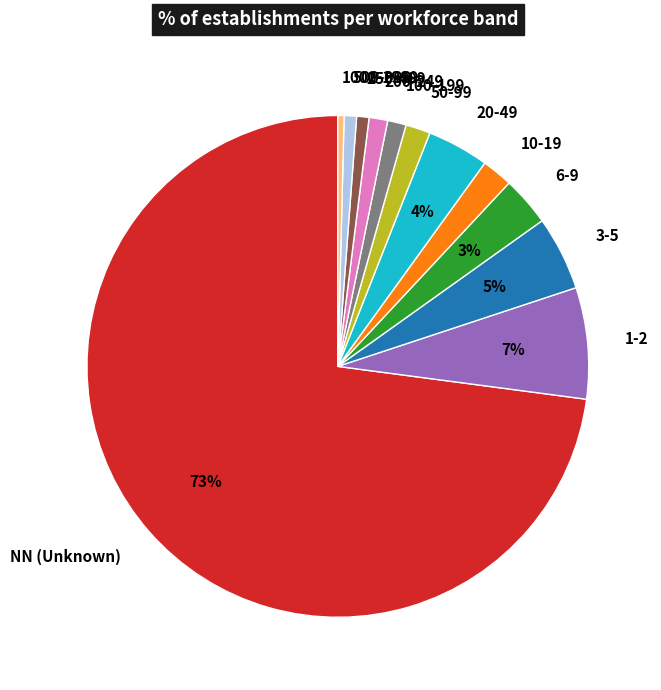

The 20-49 slice represents 4% of the pie. True or false?

True